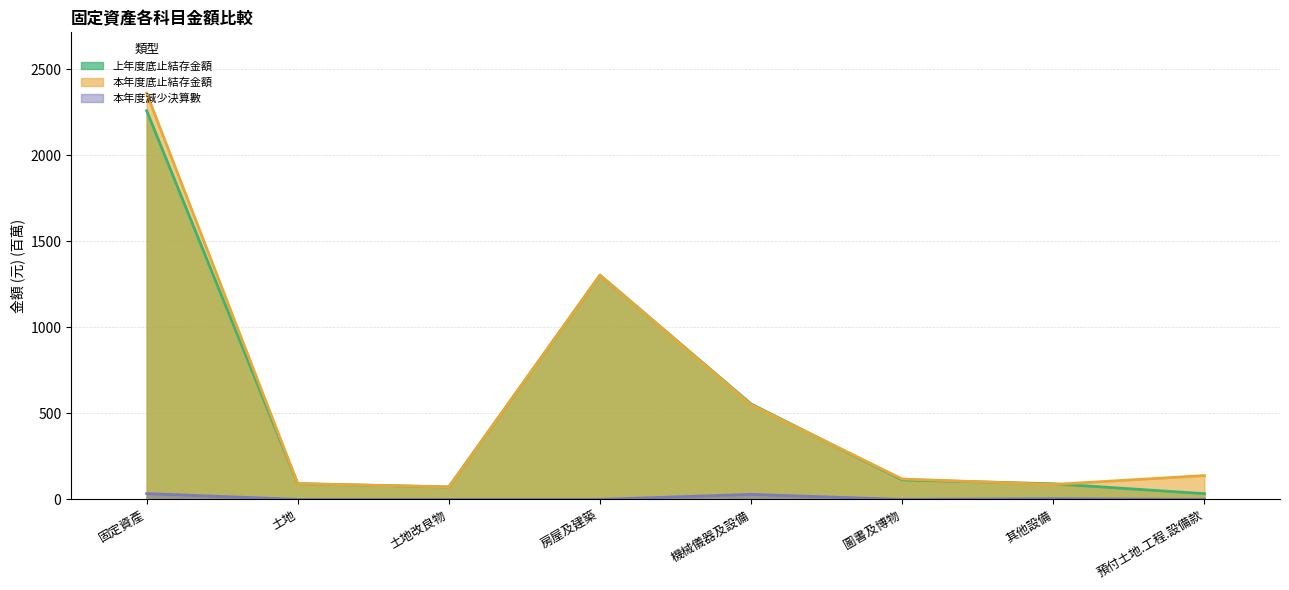

What is the label of the 1st point from the right?

預付土地.工程.設備款